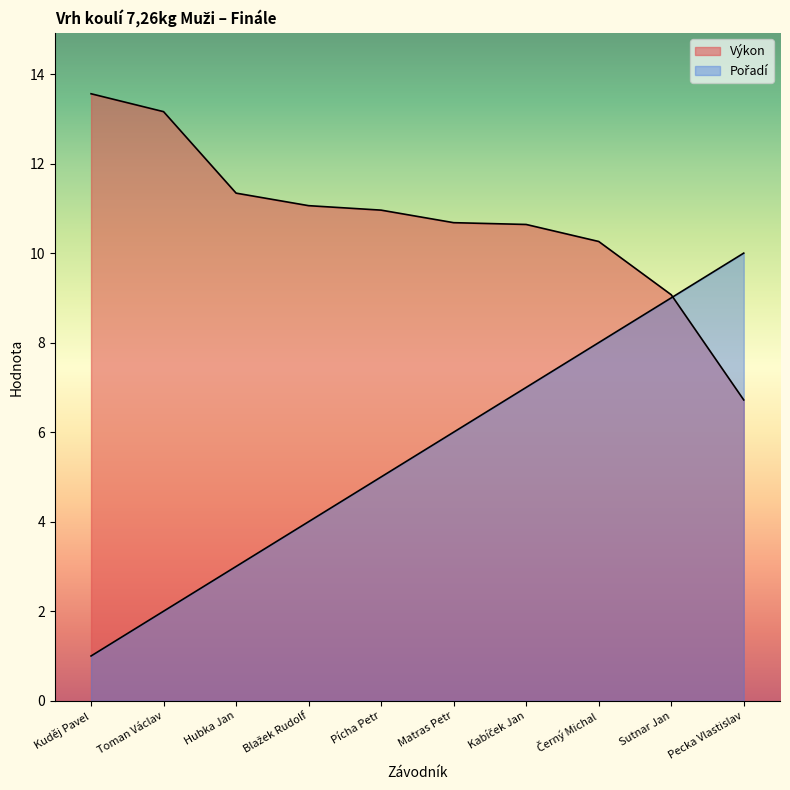

The Výkon series shows 10.7 at Matras Petr. True or false?

True